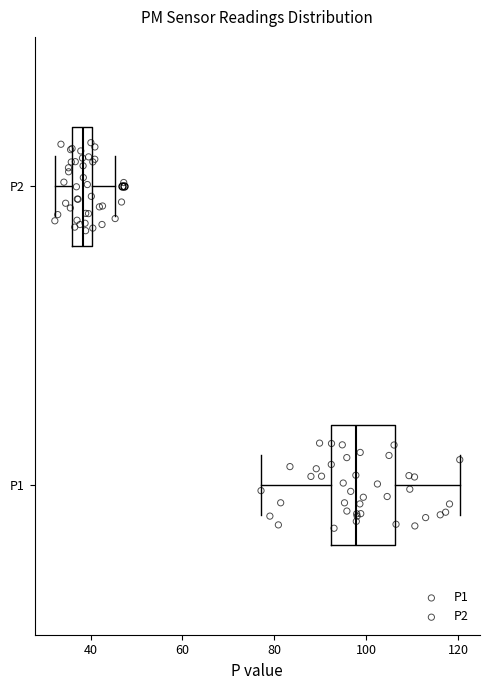

Reading bottom to top, transcribe this box plot: for each box, give where its median line is, the range the box spans, and where its two whiskers end, as read against the x-axis. The values are not printed on the chart, so give them approximately, as read against the axis.

P1: median 98, box 92 to 106, whiskers 78 to 120
P2: median 38, box 36 to 40, whiskers 32 to 46